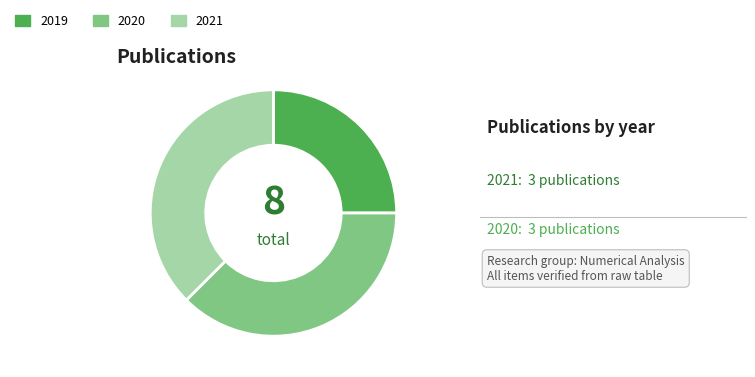

Is it true that 2020 is 38% of the pie?

True